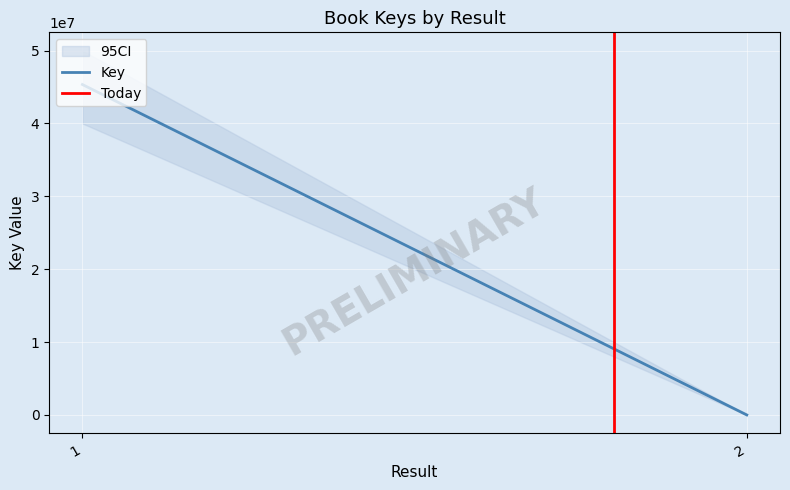

At which category is the sum across all series the highest?

1